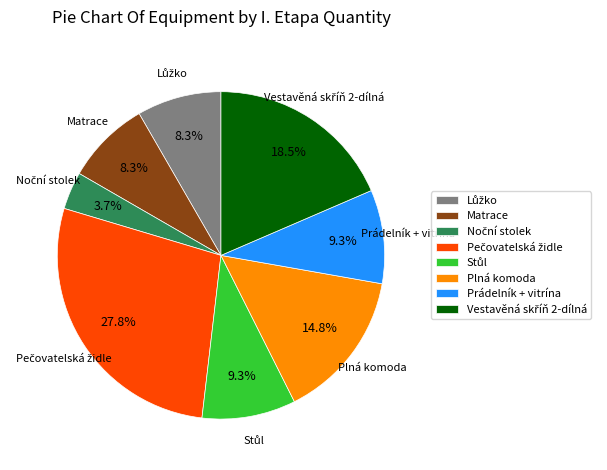

What portion of the pie excludes Matrace?

91.7%